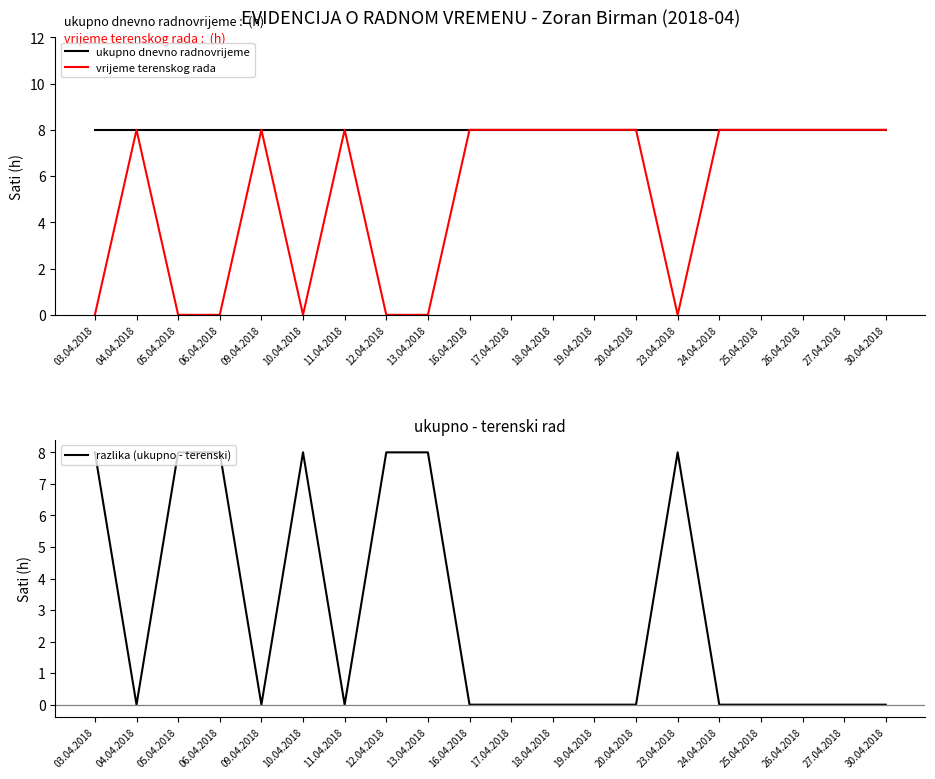

Rank the series by their average value, from highest to lowest.

ukupno dnevno radnovrijeme, vrijeme terenskog rada, razlika (ukupno - terenski)